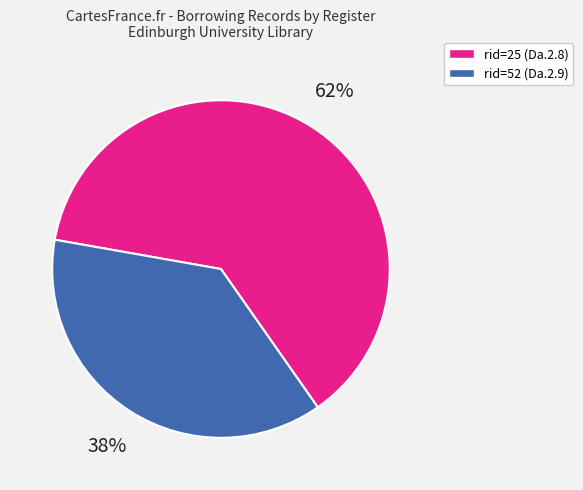

To the nearest percent, what is the average slice percentage?

50%